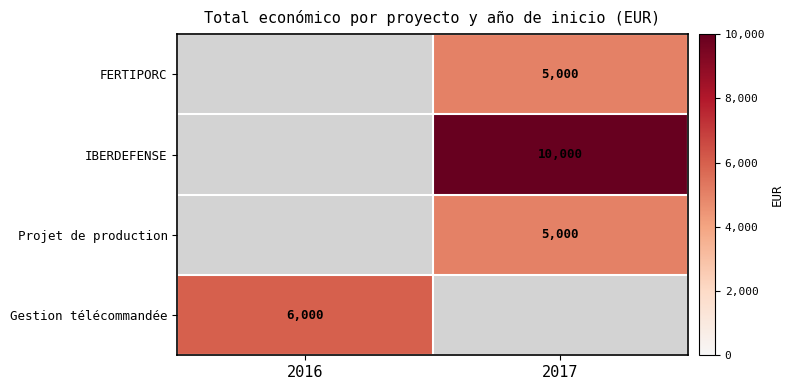

What is the maximum value shown in the chart?

10000.0